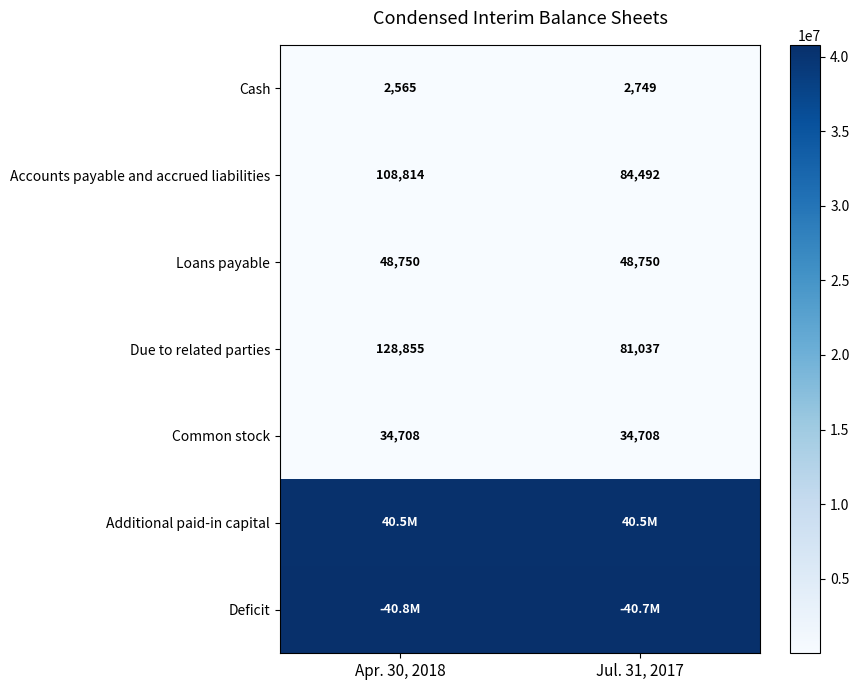

What is the total value across all series at Jul. 31, 2017?

81446718